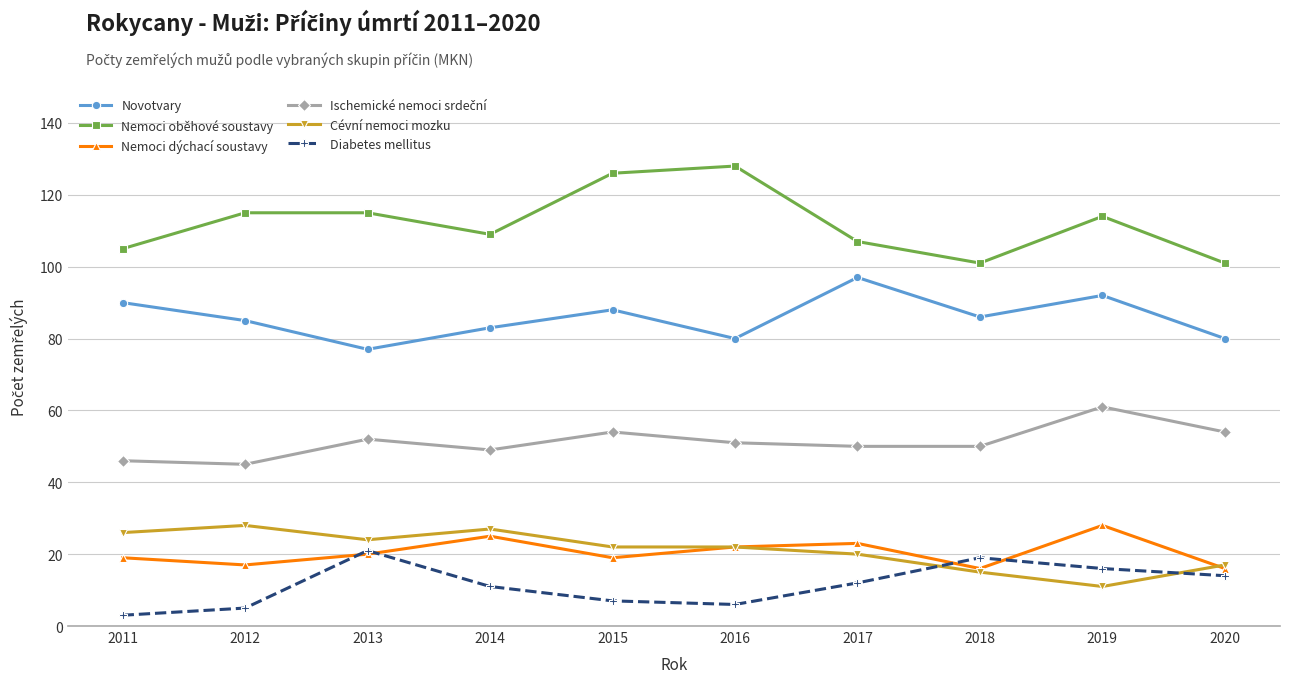

True or false: Novotvary has more than 1 interior local peaks.

True